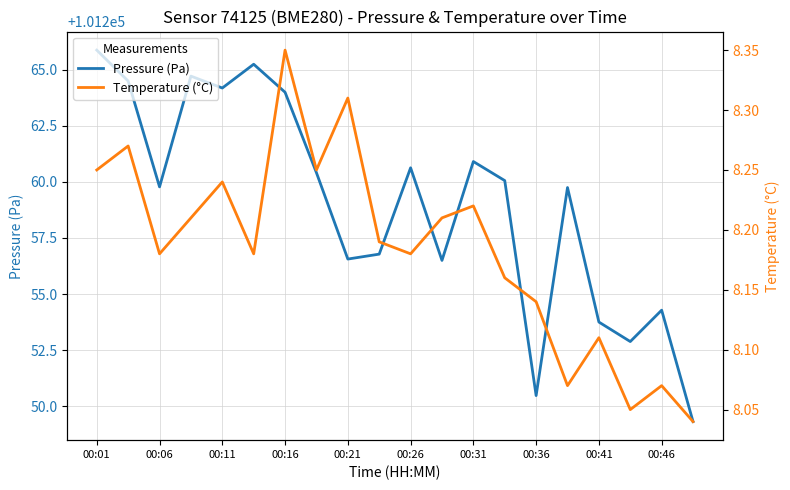

What is the maximum value for Pressure (Pa)?

101265.9